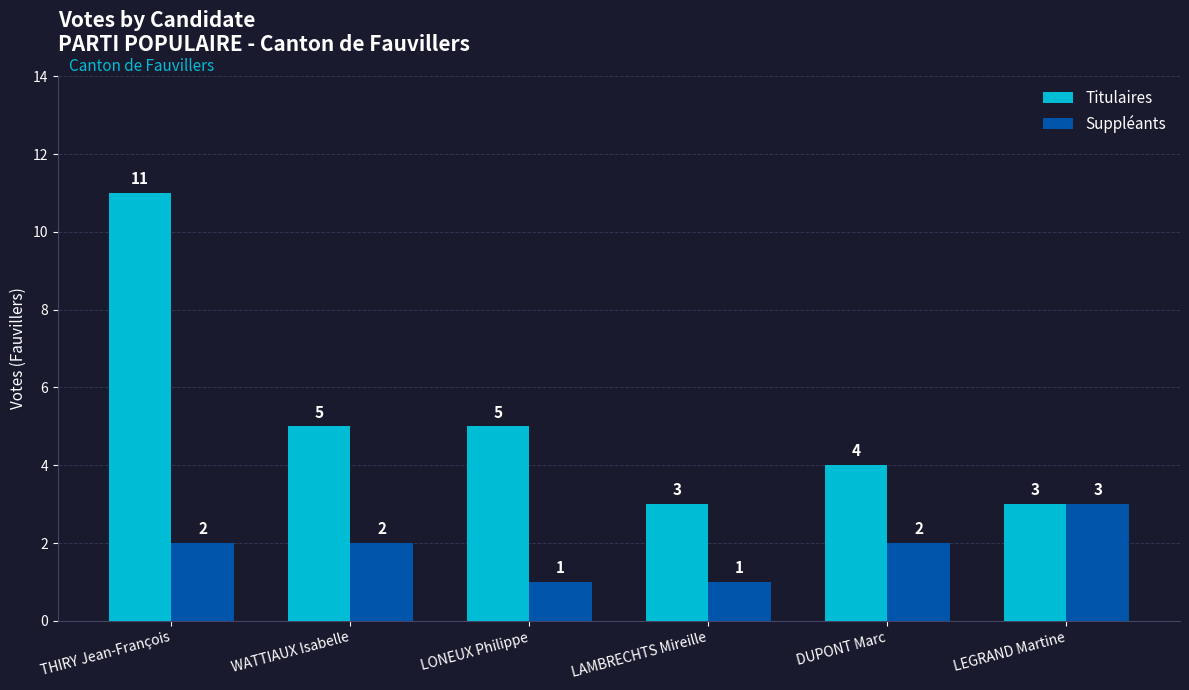

What is the maximum value shown in the chart?

11